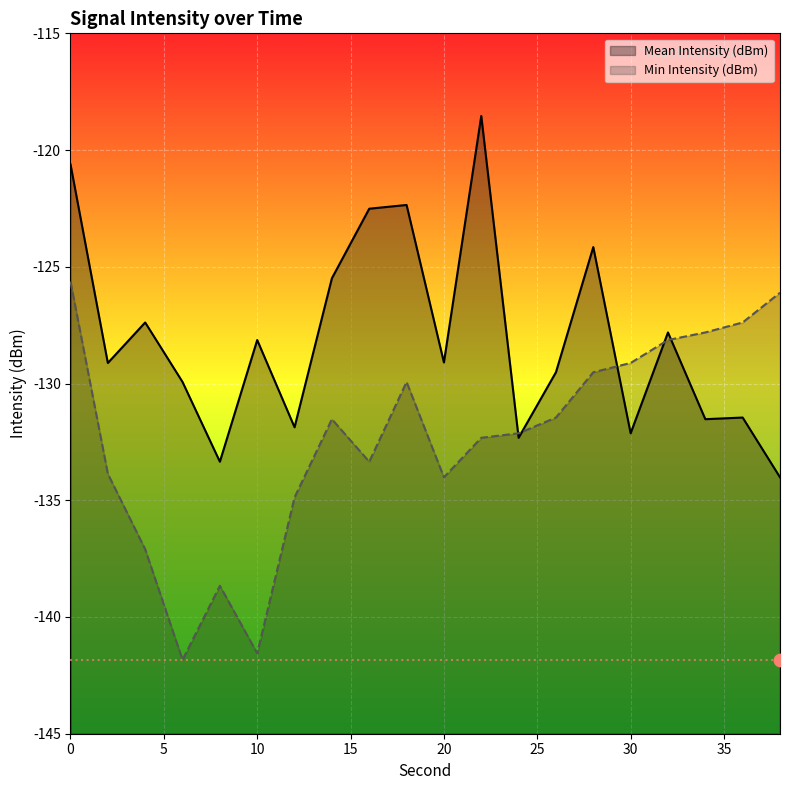

Which series has the largest total across all categories?

Mean Intensity (dBm)